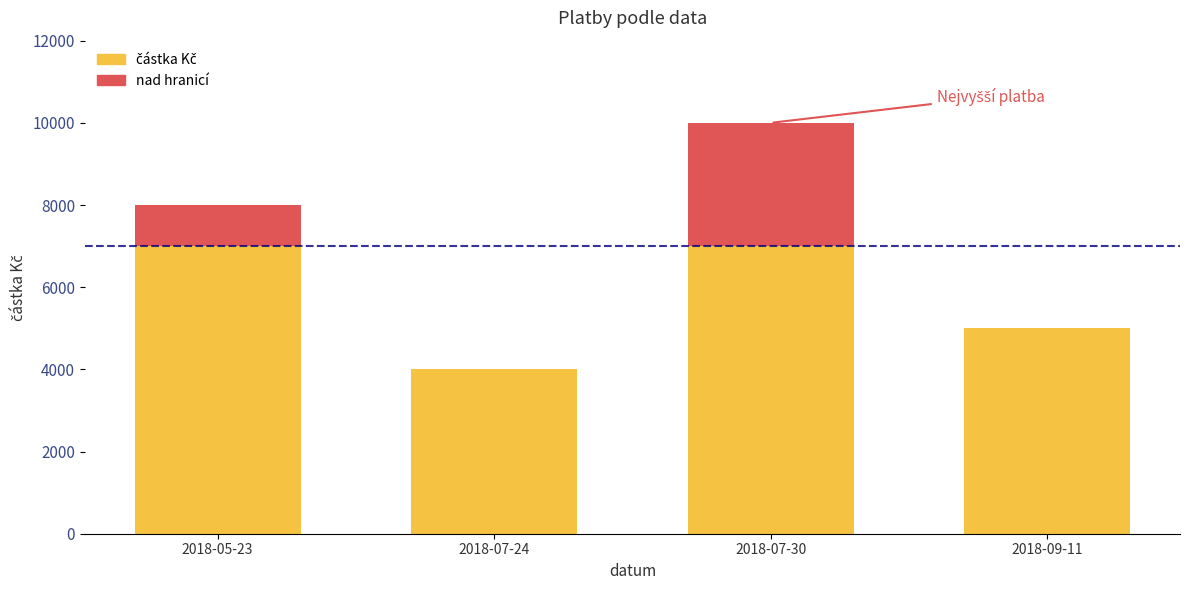

What is the difference between the maximum and minimum values?

6000